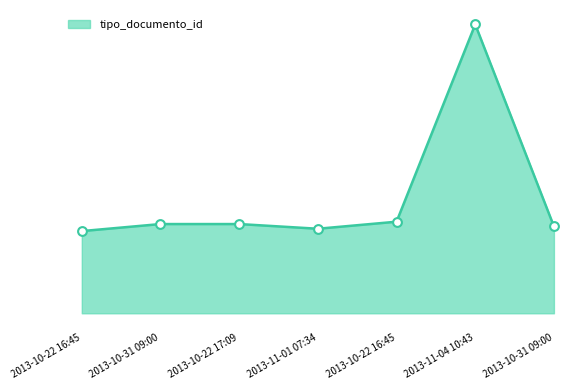

Does the chart have visible grid lines?

No